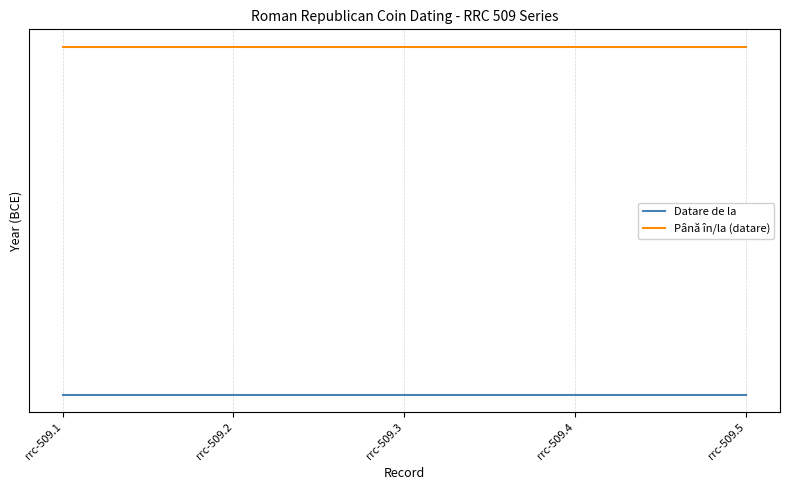

Reading left to right, extract all data points from this chart.

Datare de la: rrc-509.1=-42.0	rrc-509.2=-42.0	rrc-509.3=-42.0	rrc-509.4=-42.0	rrc-509.5=-42.0
Până în/la (datare): rrc-509.1=-41.9	rrc-509.2=-41.9	rrc-509.3=-41.9	rrc-509.4=-41.9	rrc-509.5=-41.9